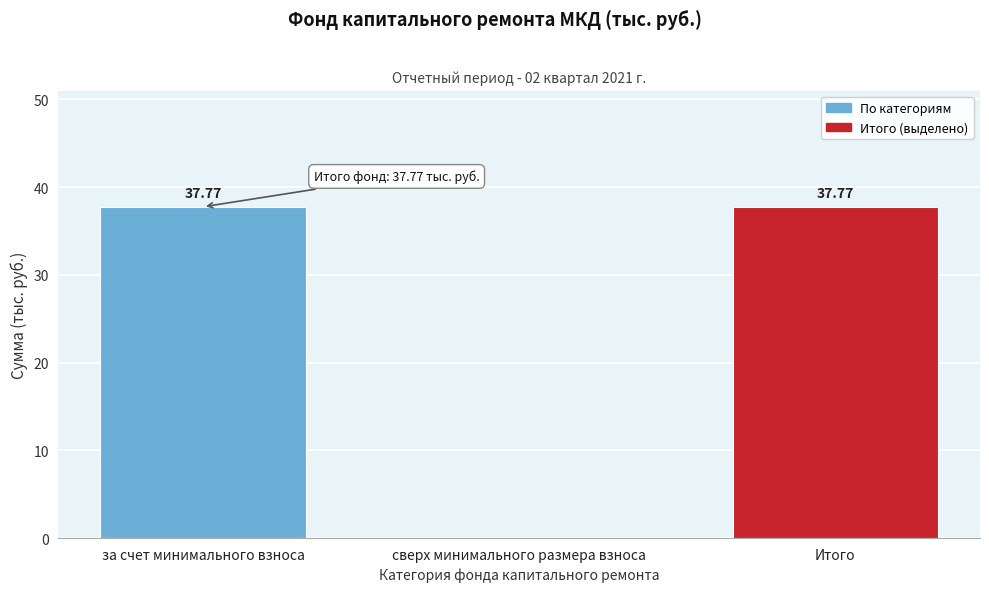

What is the sum of the values at за счет минимального взноса and Итого?

75.5